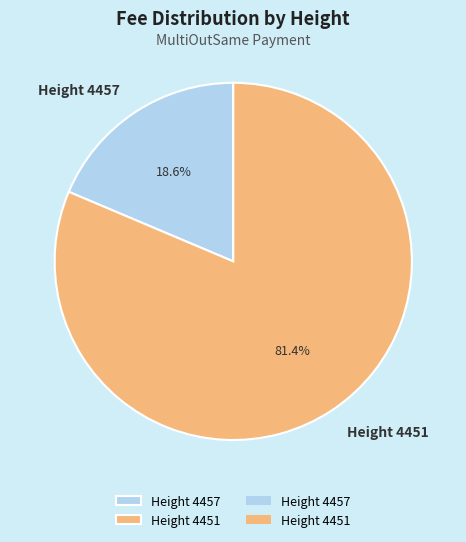

Which category has the biggest portion of the pie?

Height 4451